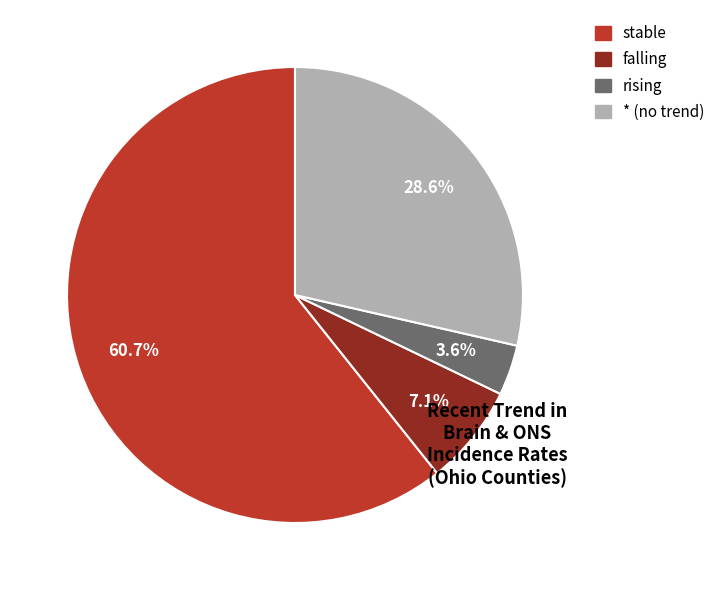

Which has a higher value, stable or falling?

stable